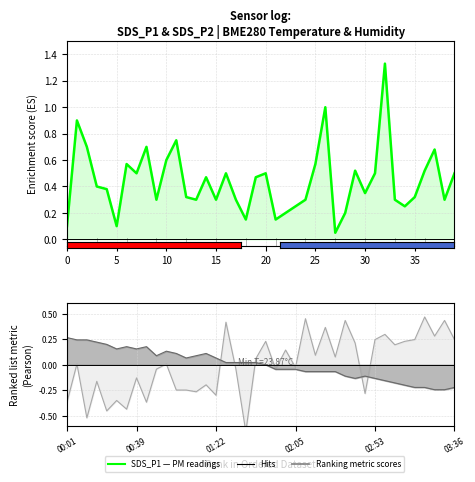

How many series are shown in this chart?

1